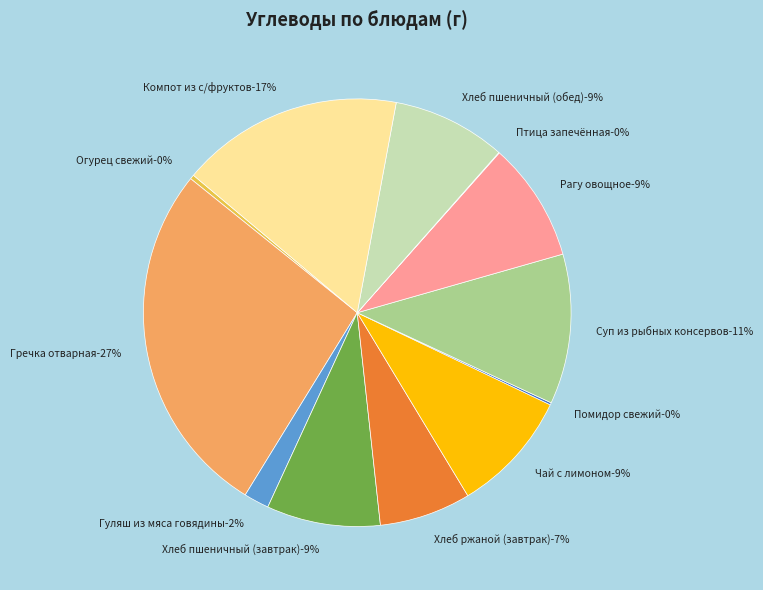

Is Гречка отварная the majority of the pie?

No